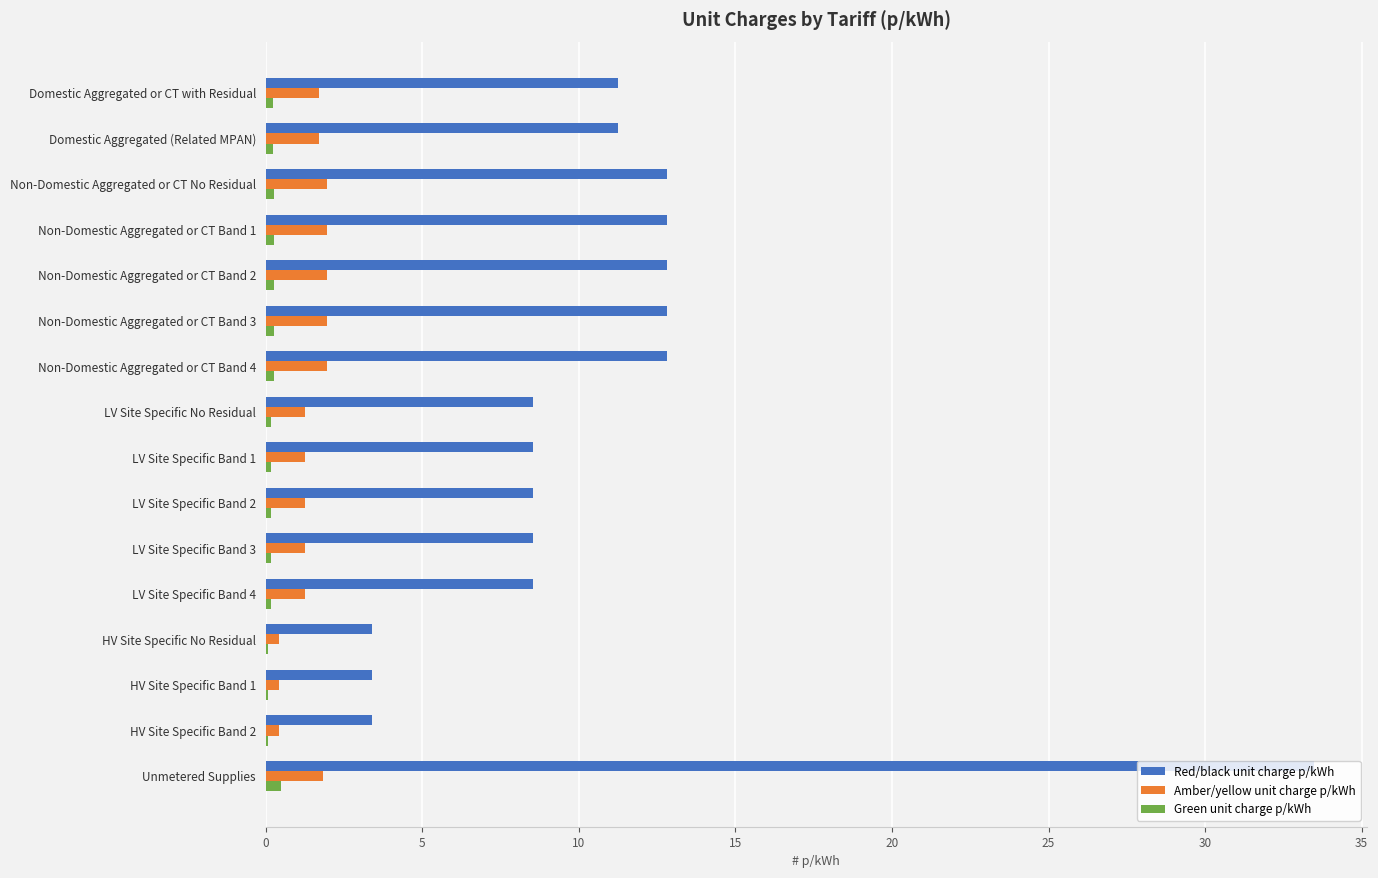

Which series changed the most between Non-Domestic Aggregated or CT Band 1 and LV Site Specific No Residual?

Red/black unit charge p/kWh